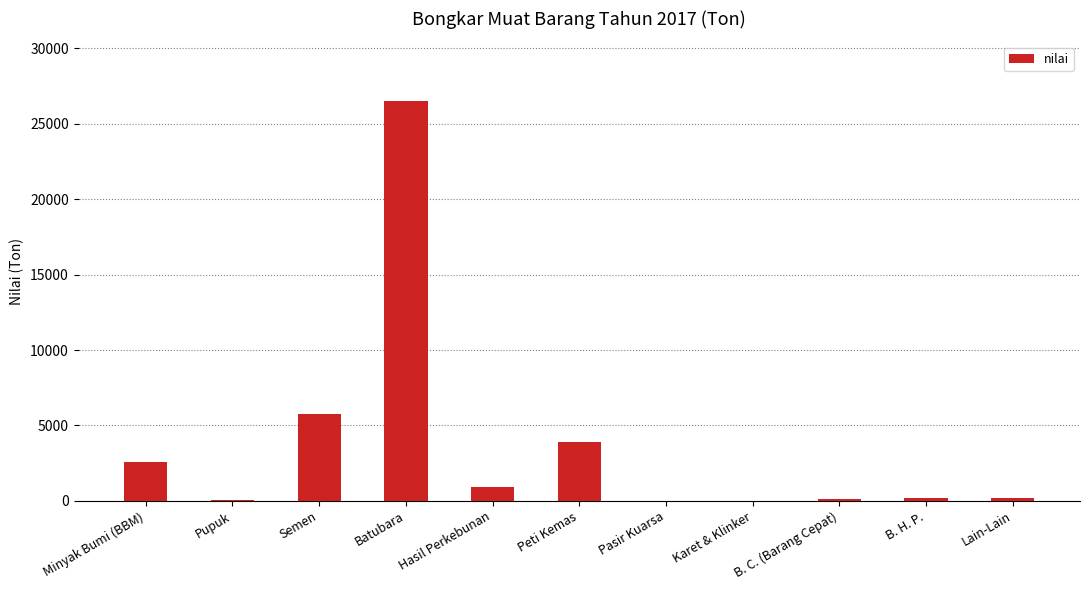

What is the change in value from Batubara to Peti Kemas?

-22581